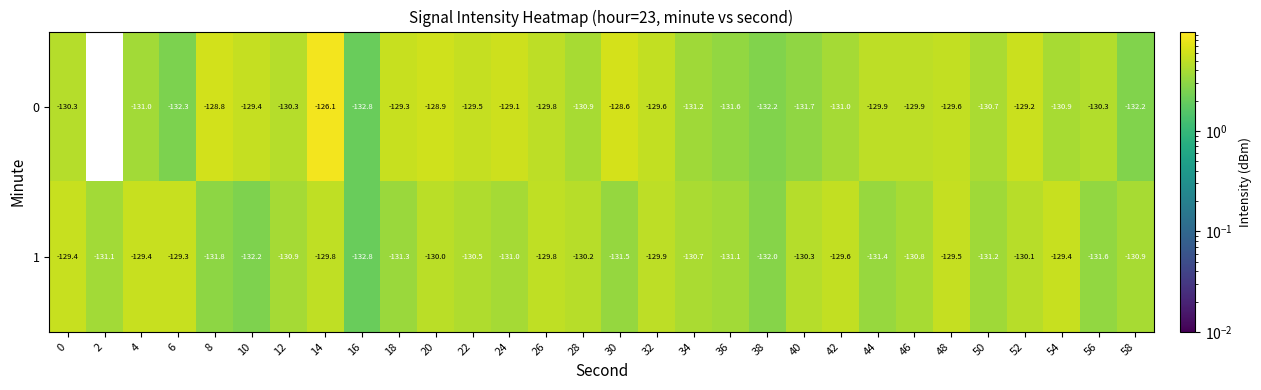

What is the sum of the 0 values at 54 and 4?

-261.9